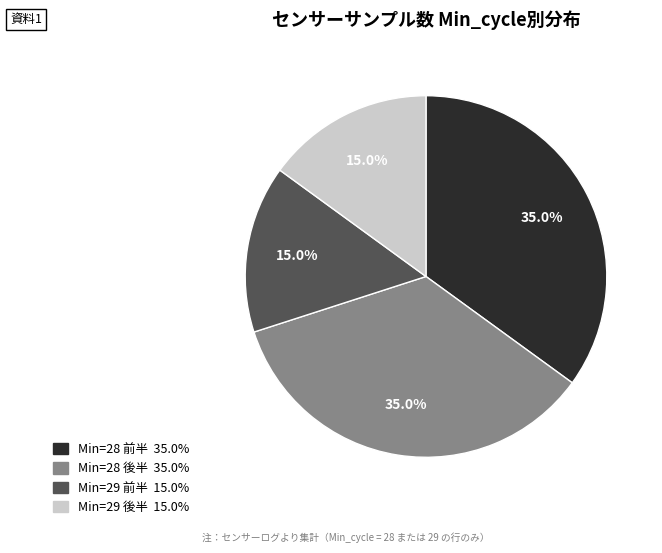

Does any single category account for the majority?

No